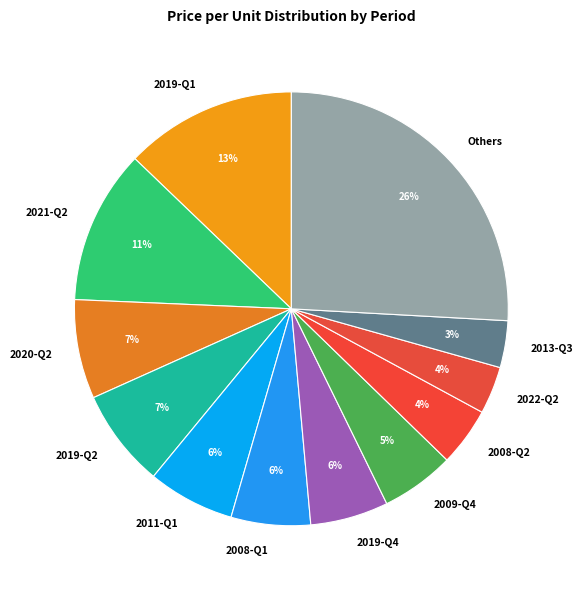

Count the number of slices in the pie.

12